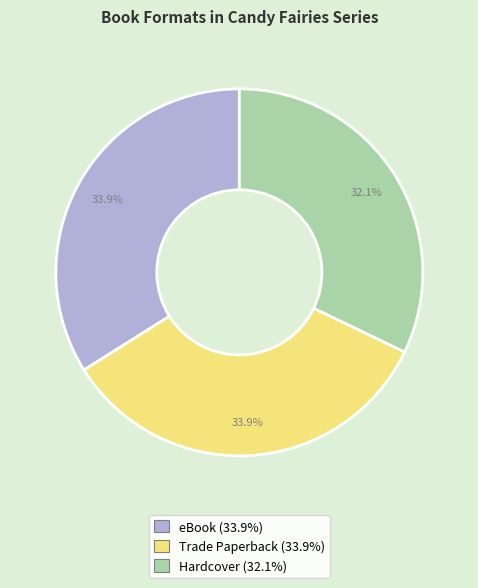

To the nearest percent, what is the average slice percentage?

33%